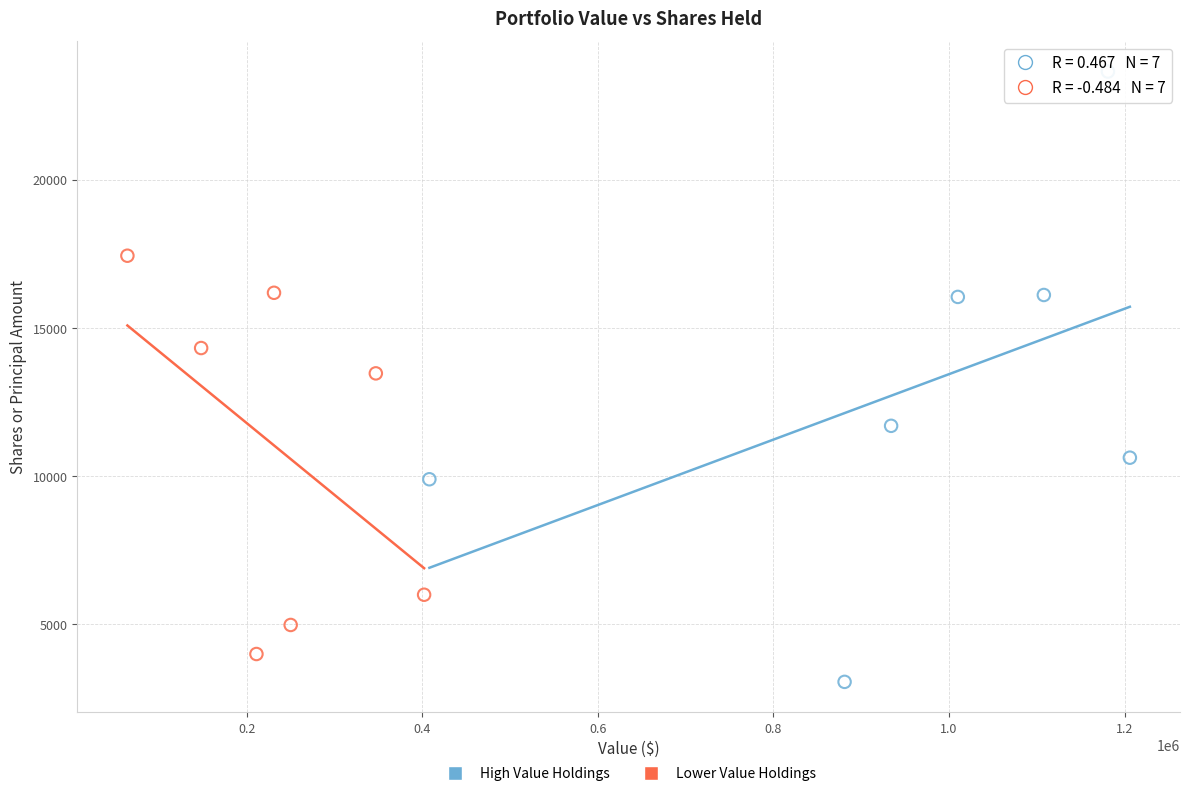

Which series contains the lowest Y value?

High Value Holdings